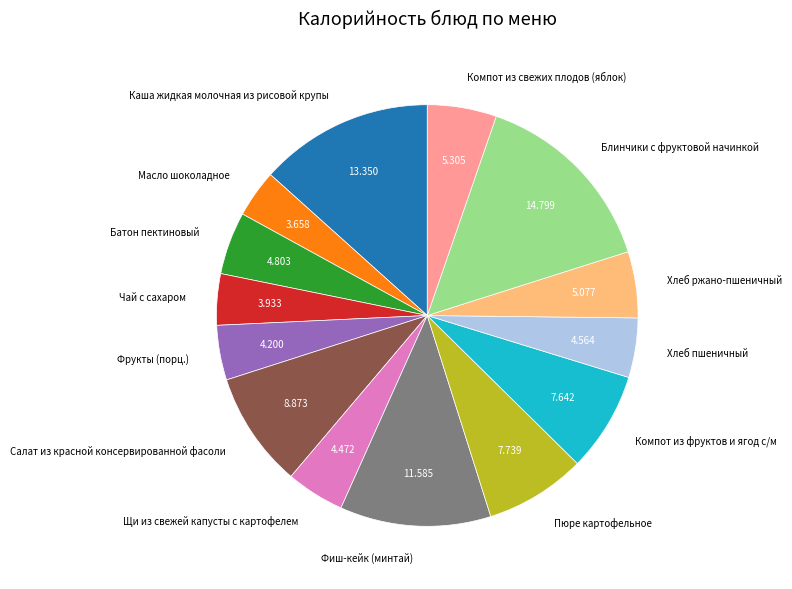

Approximately how many times larger is the value at Масло шоколадное compared to Пюре картофельное?

0.5